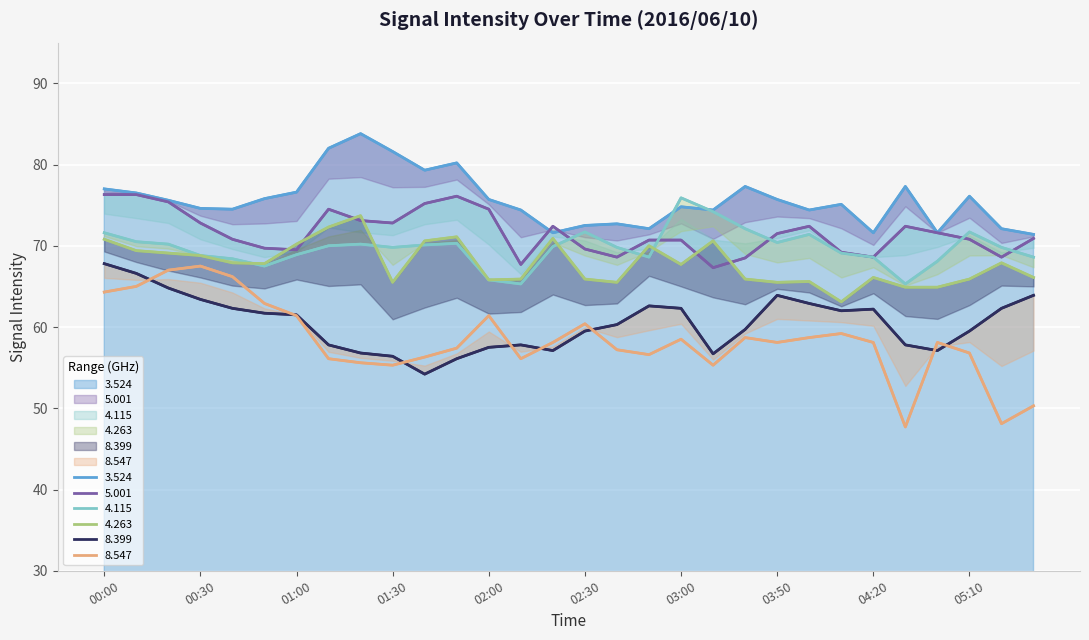

What is the approximate value of   8.547 at 03:10?

55.3